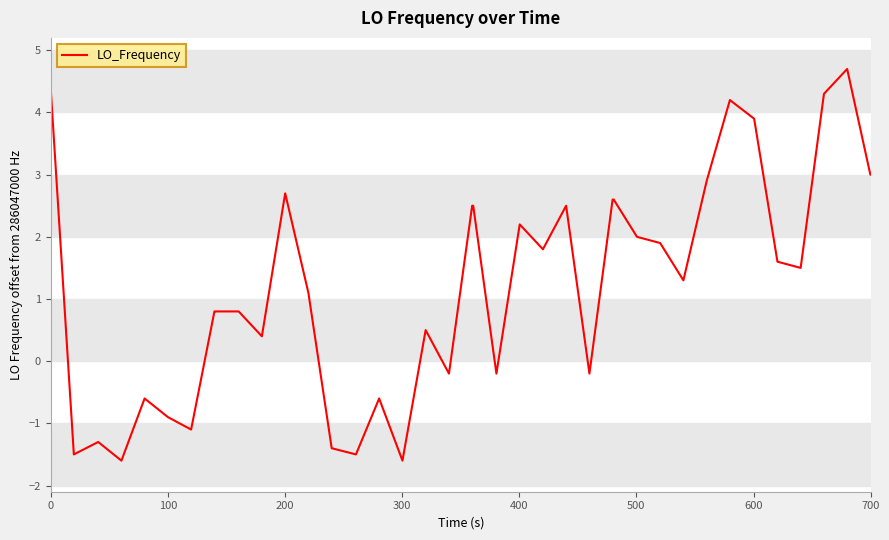

True or false: there are more than 0 points higher than both neighbors.

True